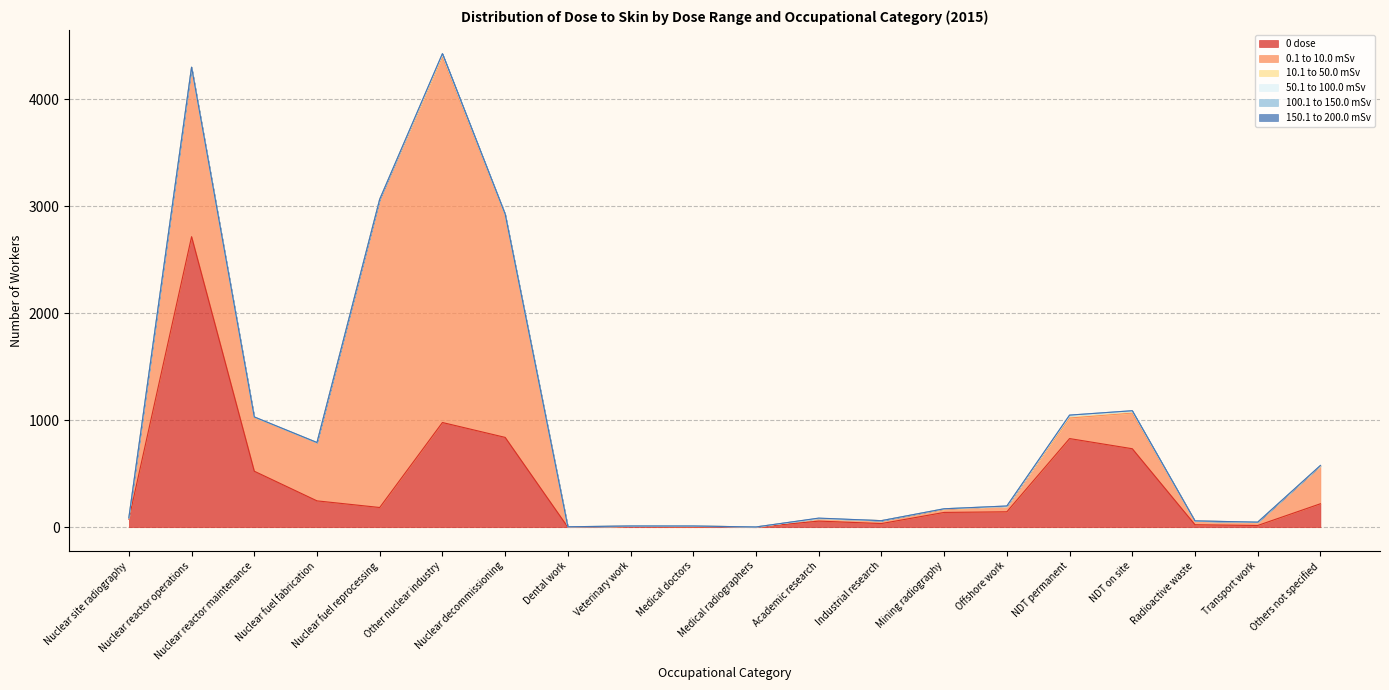

Which series changed the most between Nuclear decommissioning and NDT permanent?

0.1 to 10.0 mSv